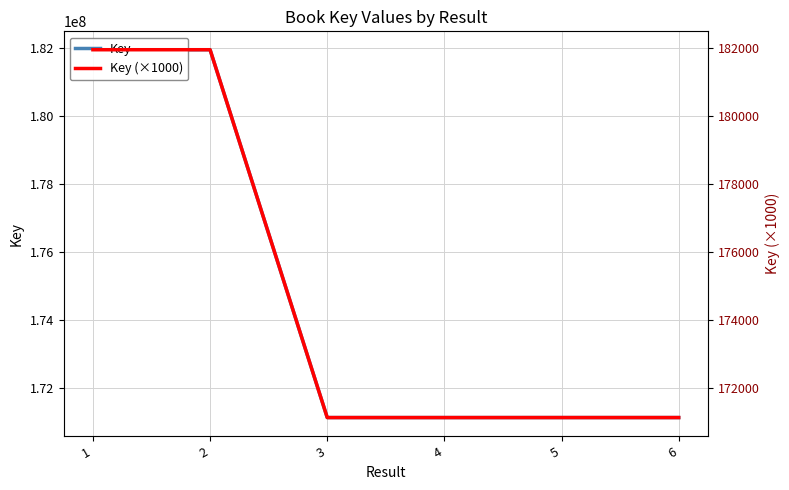

At which label does Key first exceed 171127343?

1